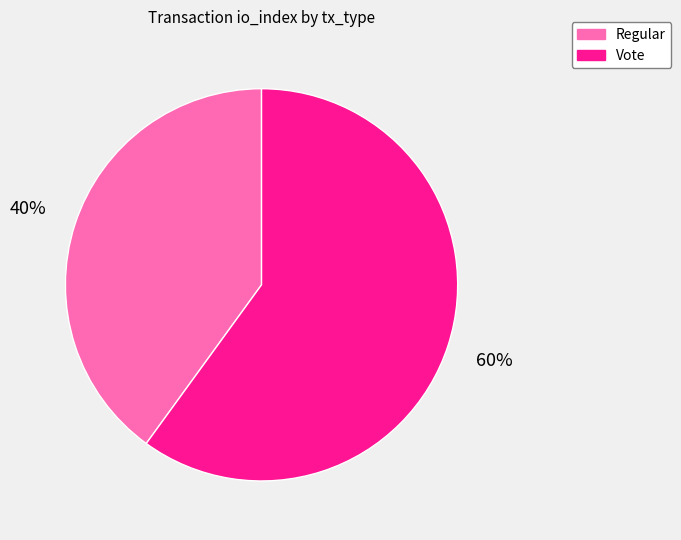

Rank the categories by value from highest to lowest.

Vote, Regular